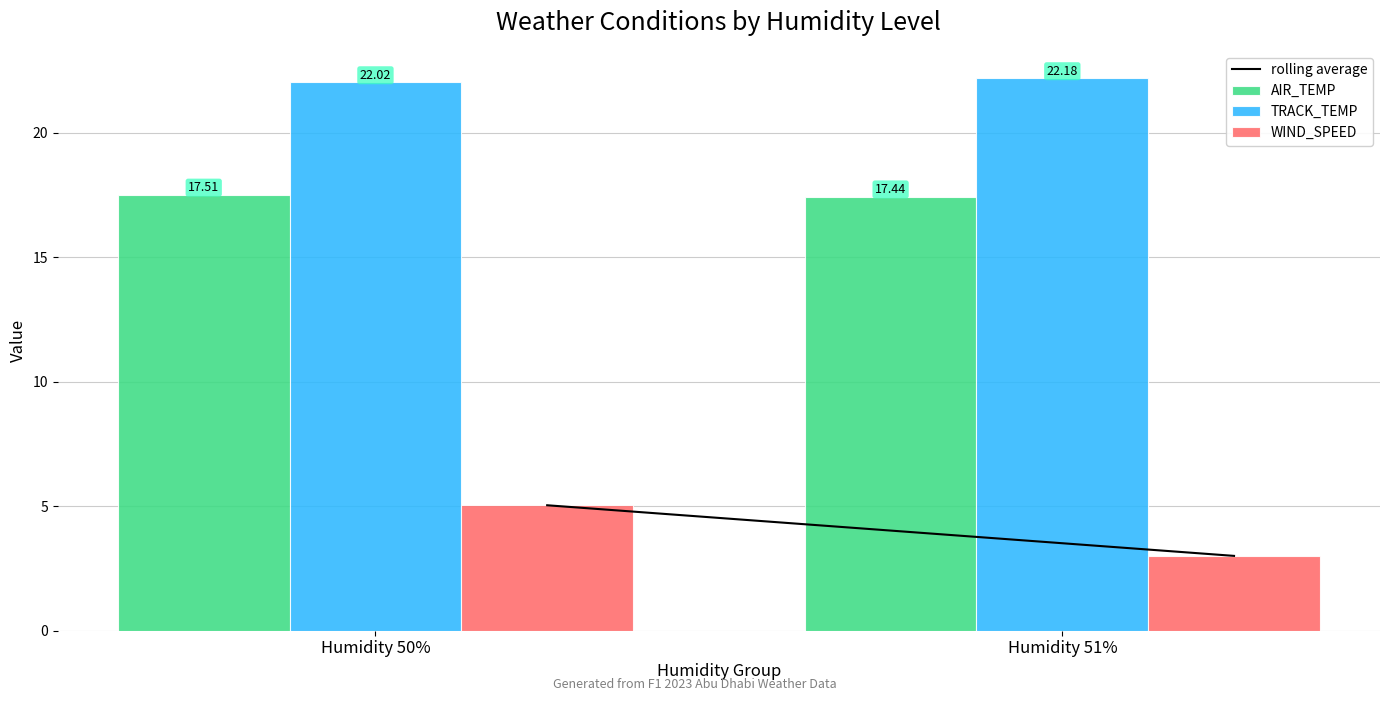

Rank the series at Humidity 51% from lowest to highest value.

WIND_SPEED, AIR_TEMP, TRACK_TEMP